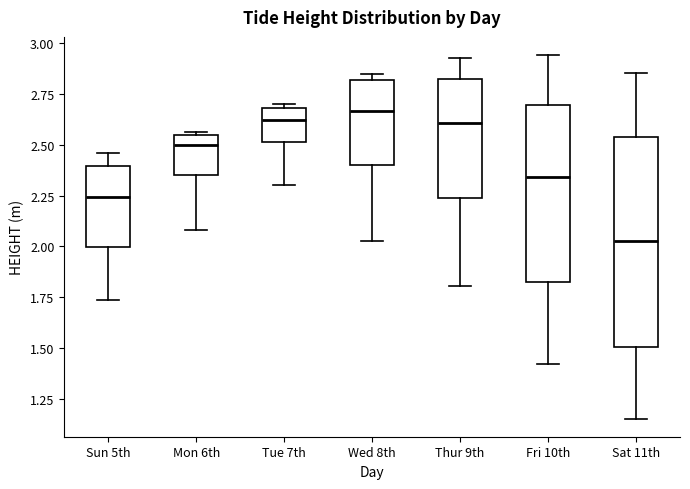

Which box is the tallest, from its lower edge to its upper edge?

Sat 11th